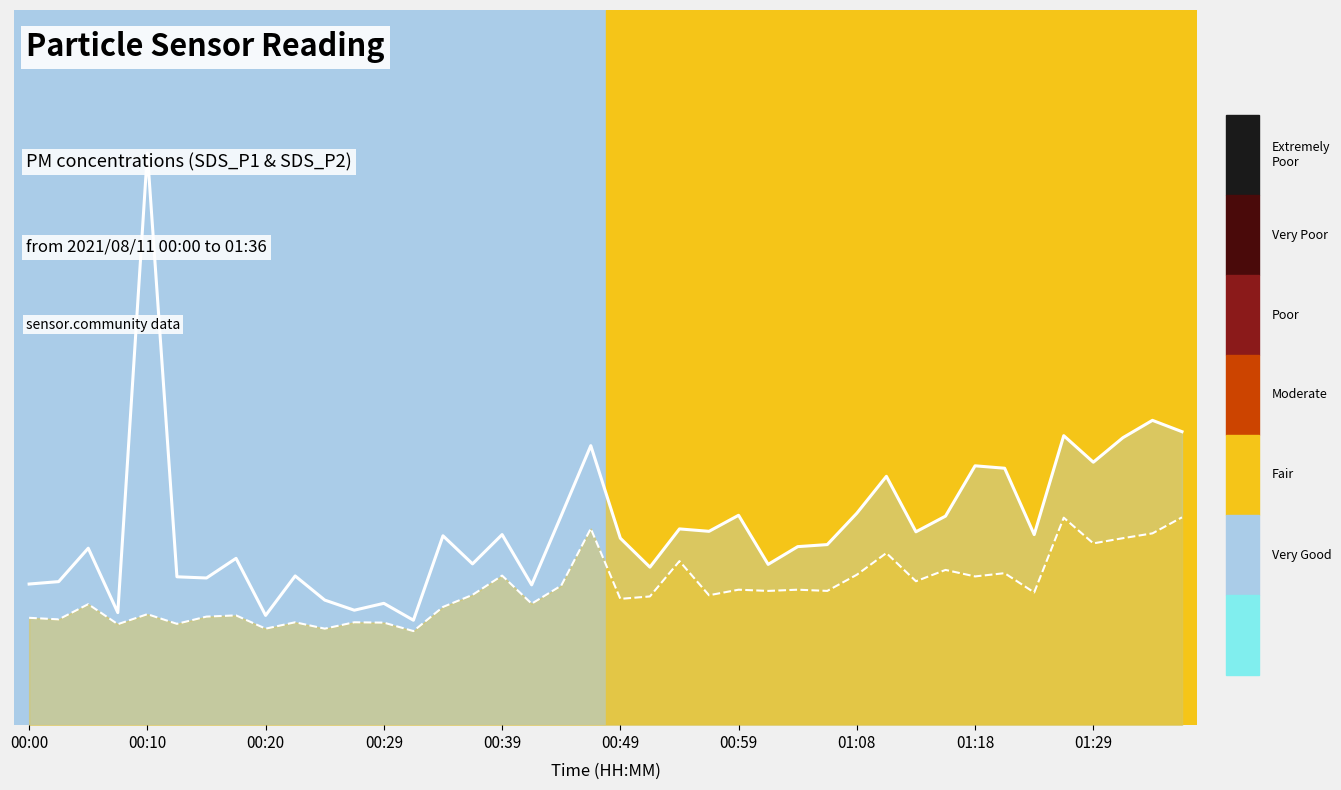

The SDS_P1 series shows 21.8 at 01:29. True or false?

True